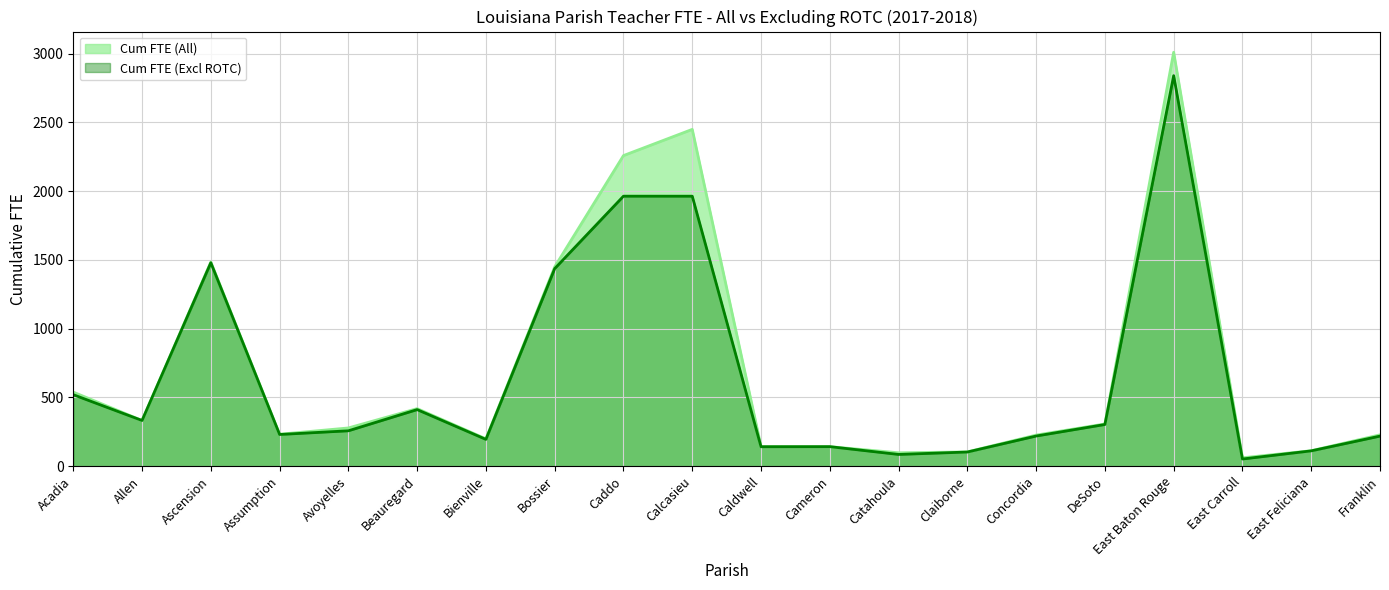

What position from the right is DeSoto?

5